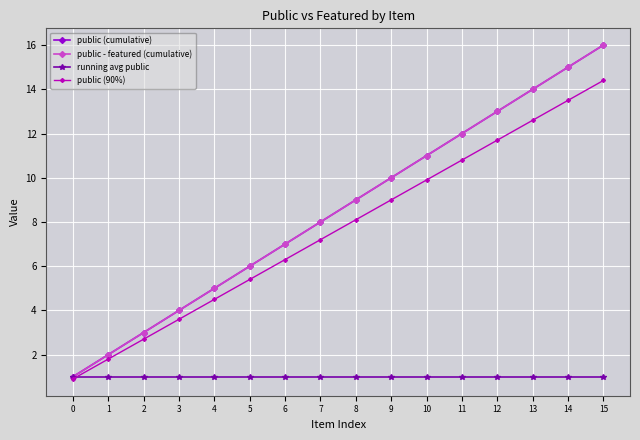

What is the difference between the public - featured (cumulative) values at 8 and 11?

3.0